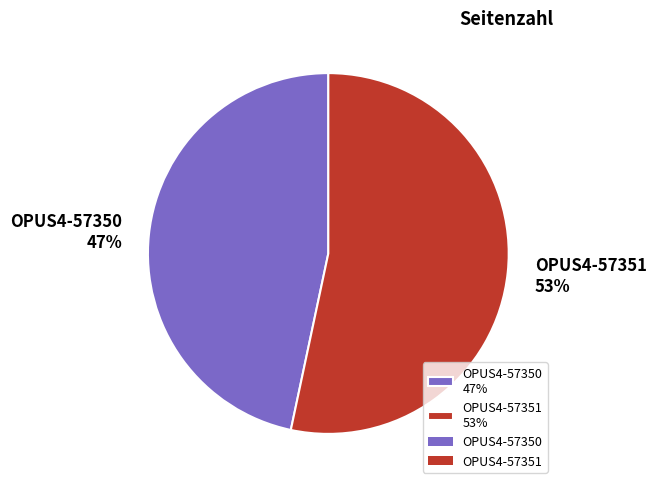

True or false: OPUS4-57351 accounts for 53% of the total.

True